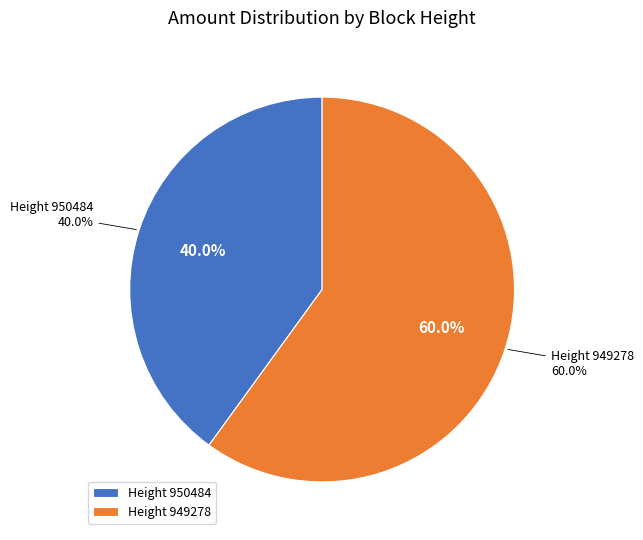

Is the sum of 950484 and 949278 greater than half?

Yes